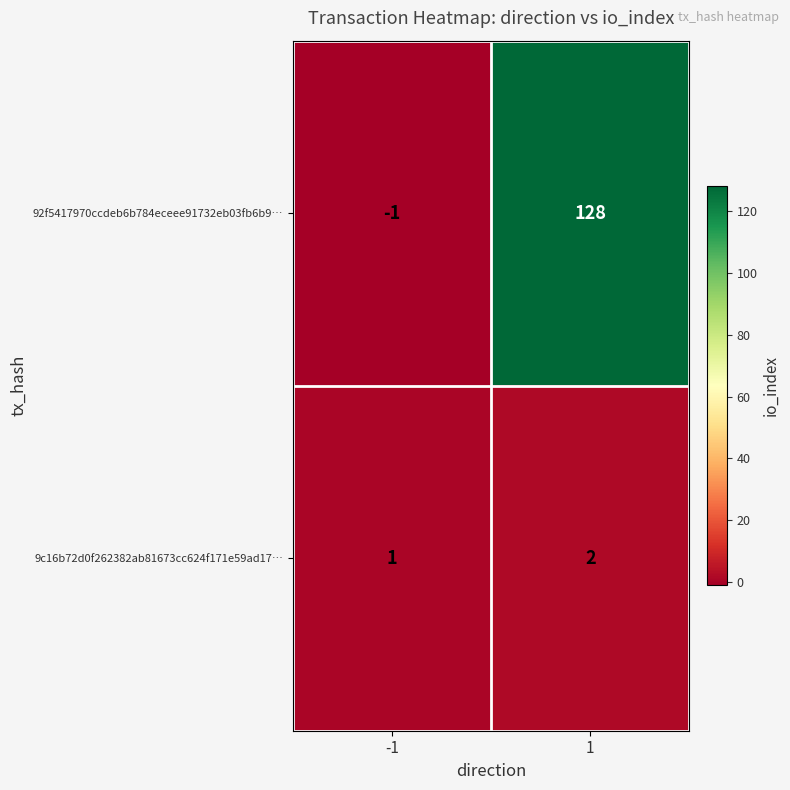

Rank the series by their maximum value, from lowest to highest.

9c16b72d0f262382ab81673cc624f171e59ad17…, 92f5417970ccdeb6b784eceee91732eb03fb6b9…